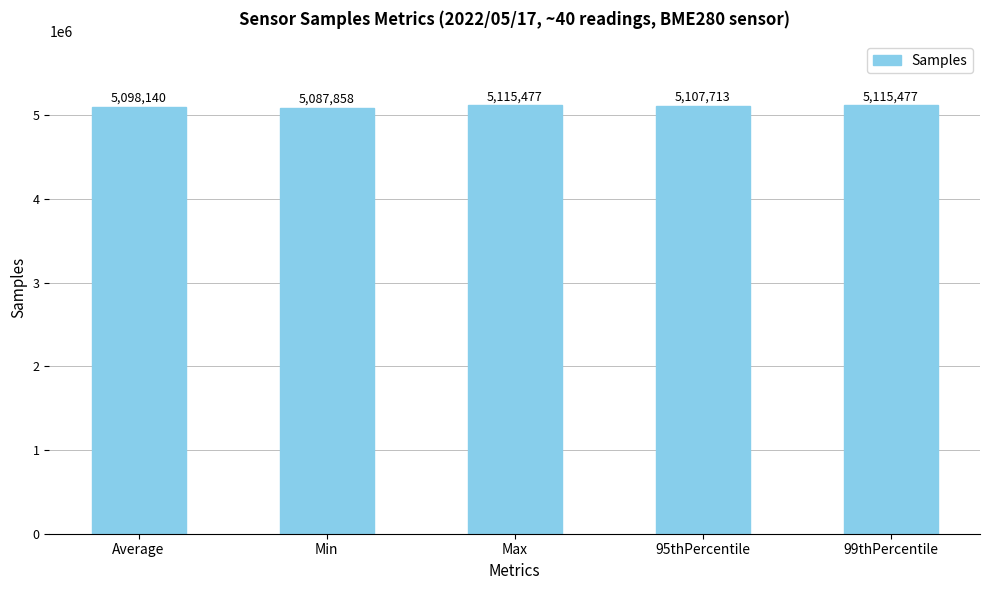

True or false: the data shows 5098140.0 at Average.

True